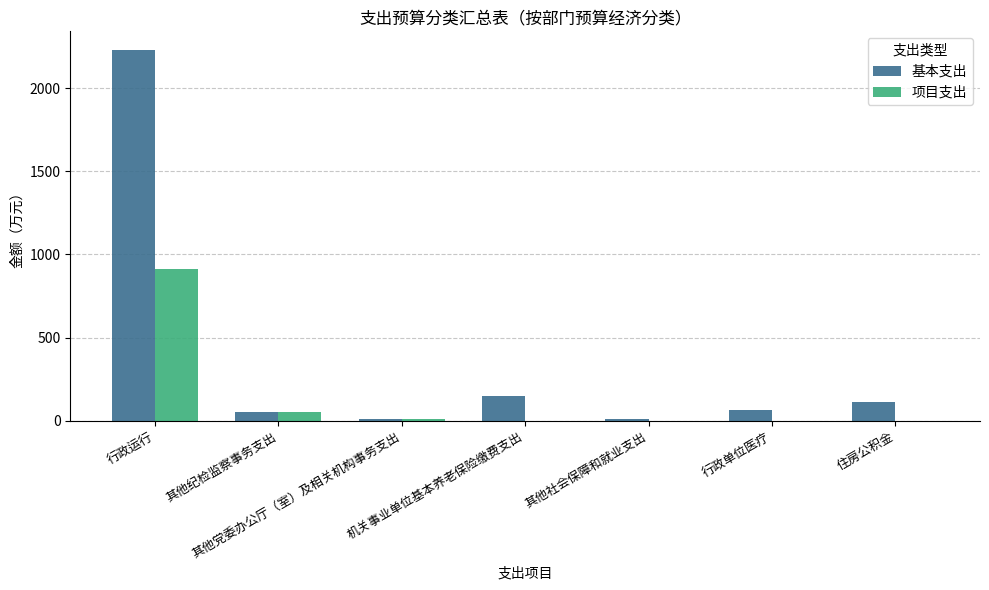

How many values in the 基本支出 series exceed 66?

4